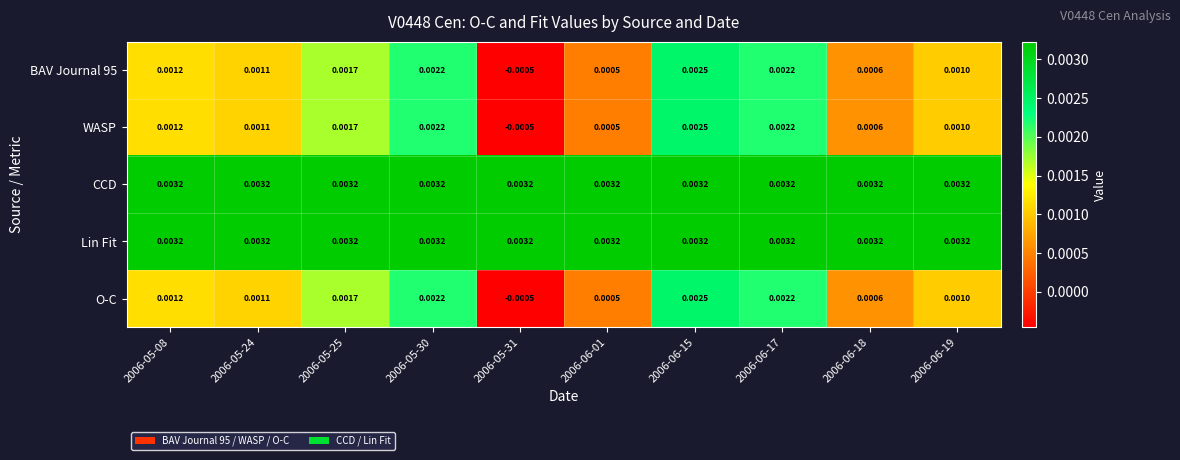

Which series has the largest range (max minus min)?

BAV Journal 95